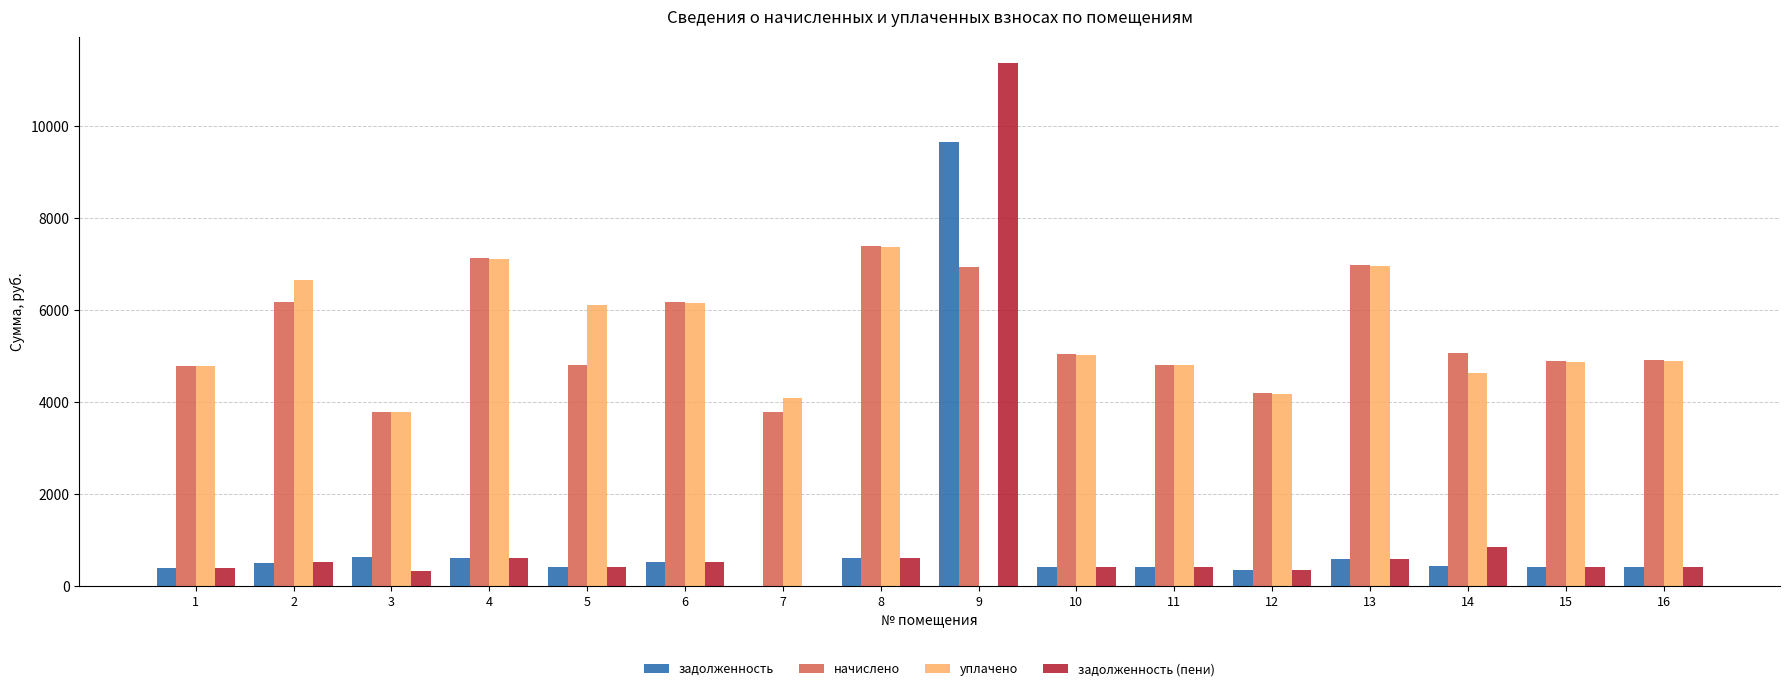

Count the number of data series in this chart.

4